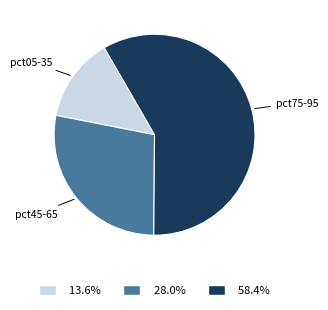

Count the number of slices in the pie.

3